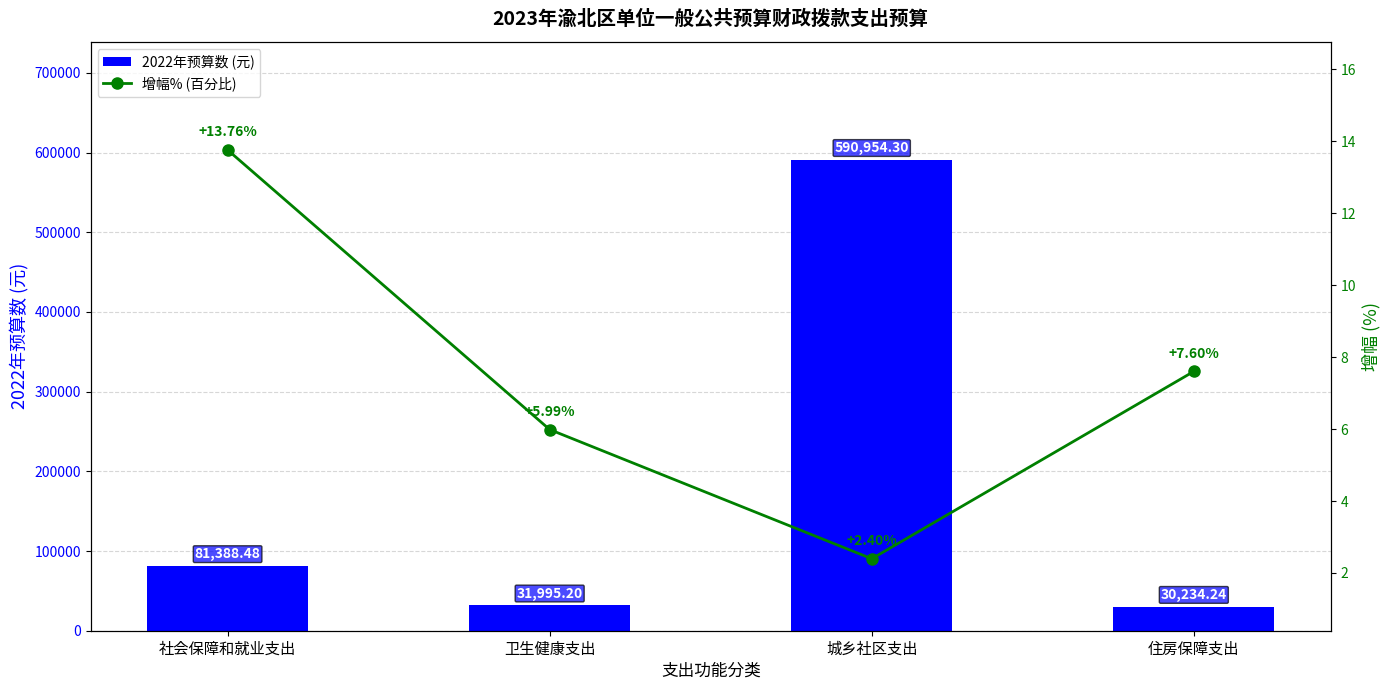

Reading left to right, list all the values displayed in this chart.

2022年预算数 (元): 81388.5	31995.2	590954.3	30234.2
增幅% (百分比): 13.8	6.0	2.4	7.6